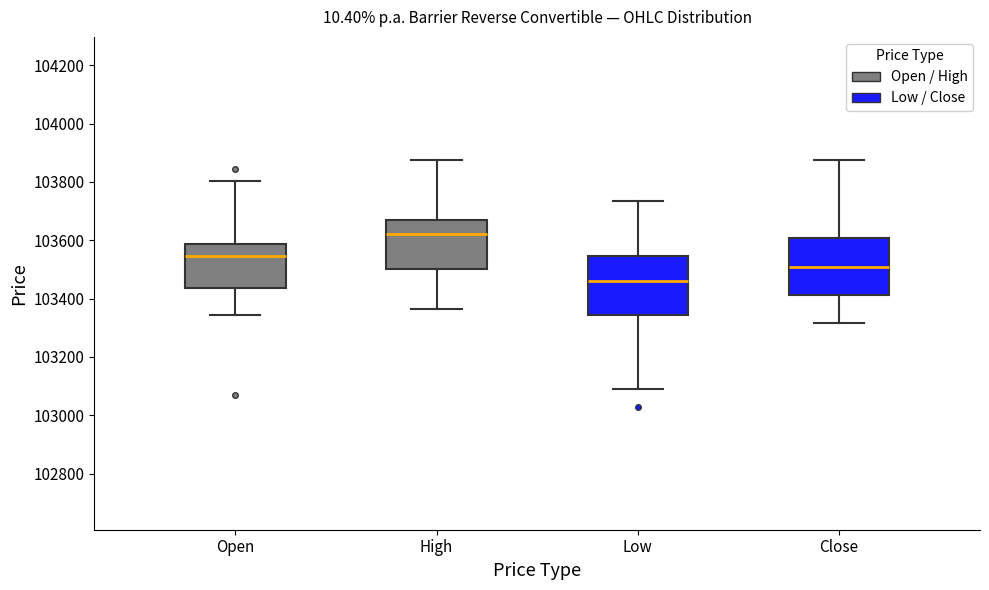

Which box's median line is the highest?

High